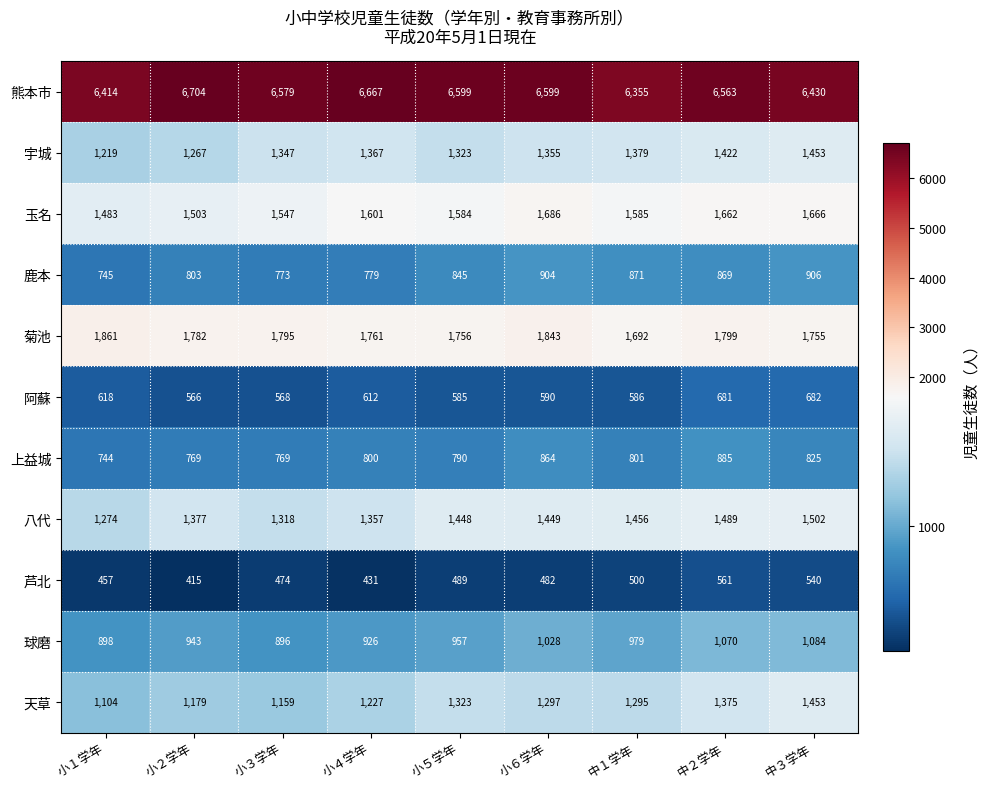

Where does the 玉名 series first go above 1585?

小４学年